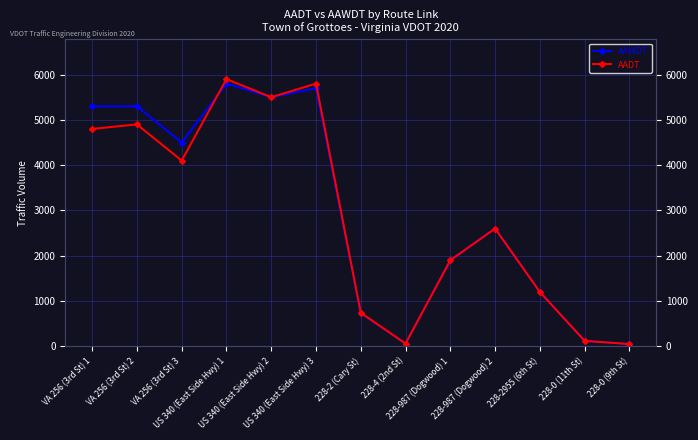

What is the difference between the AADT values at VA 256 (3rd St) 3 and VA 256 (3rd St) 2?

800